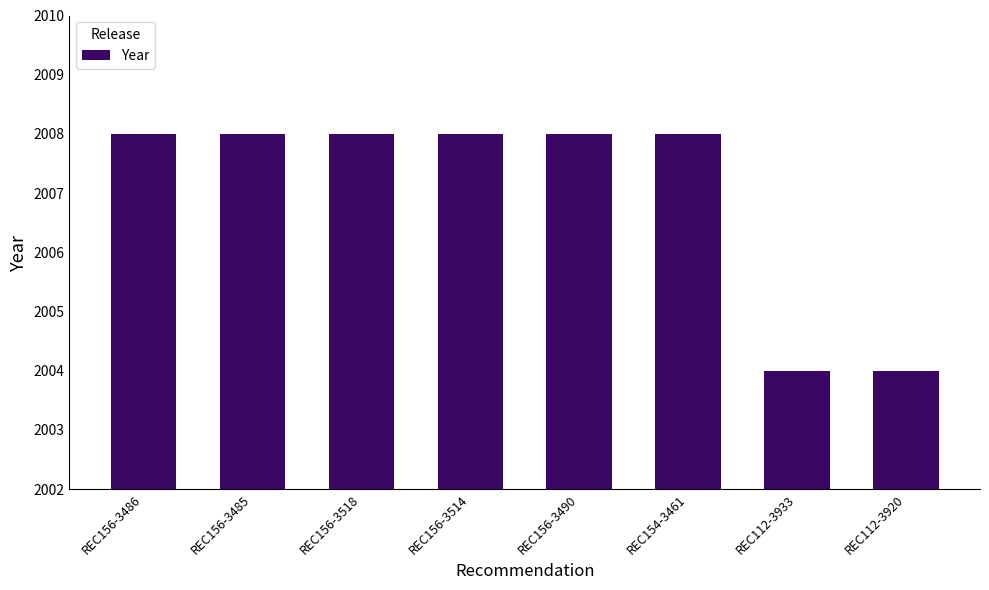

True or false: the data shows 581 at REC156-3486.

False